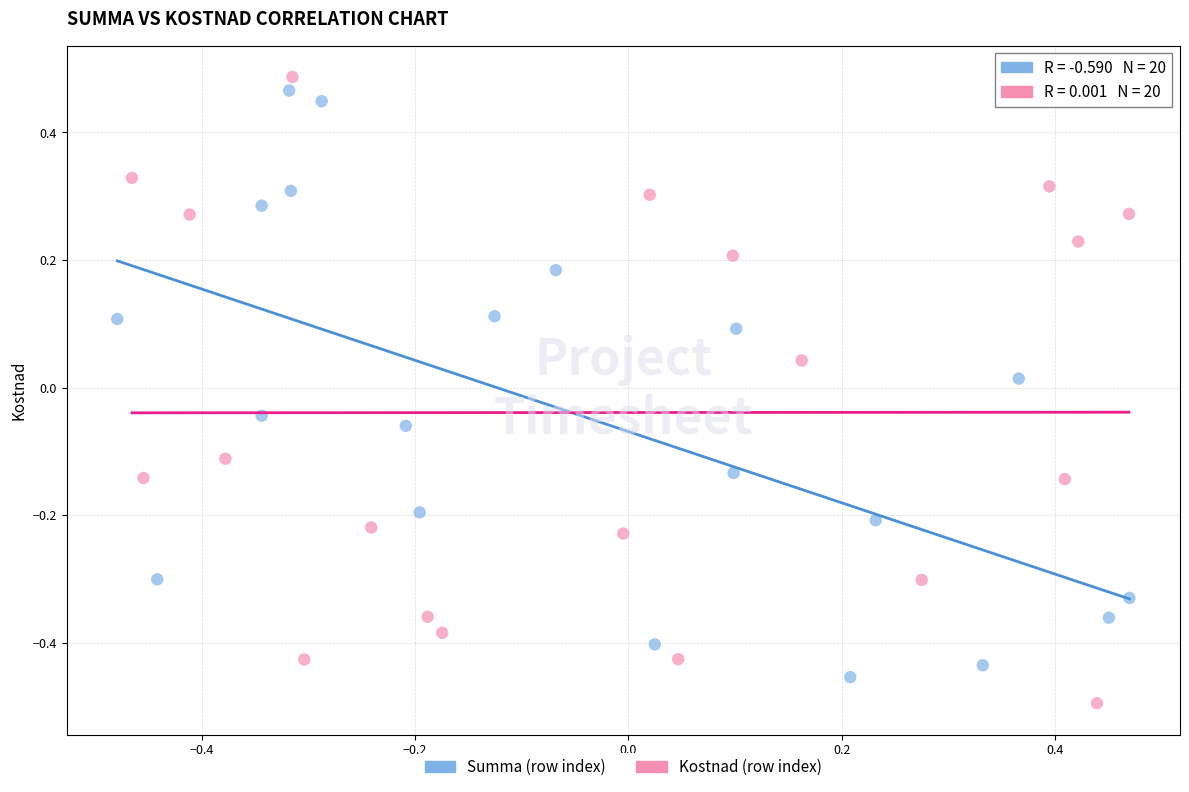

Which series contains the lowest Y value?

Kostnad (row index)